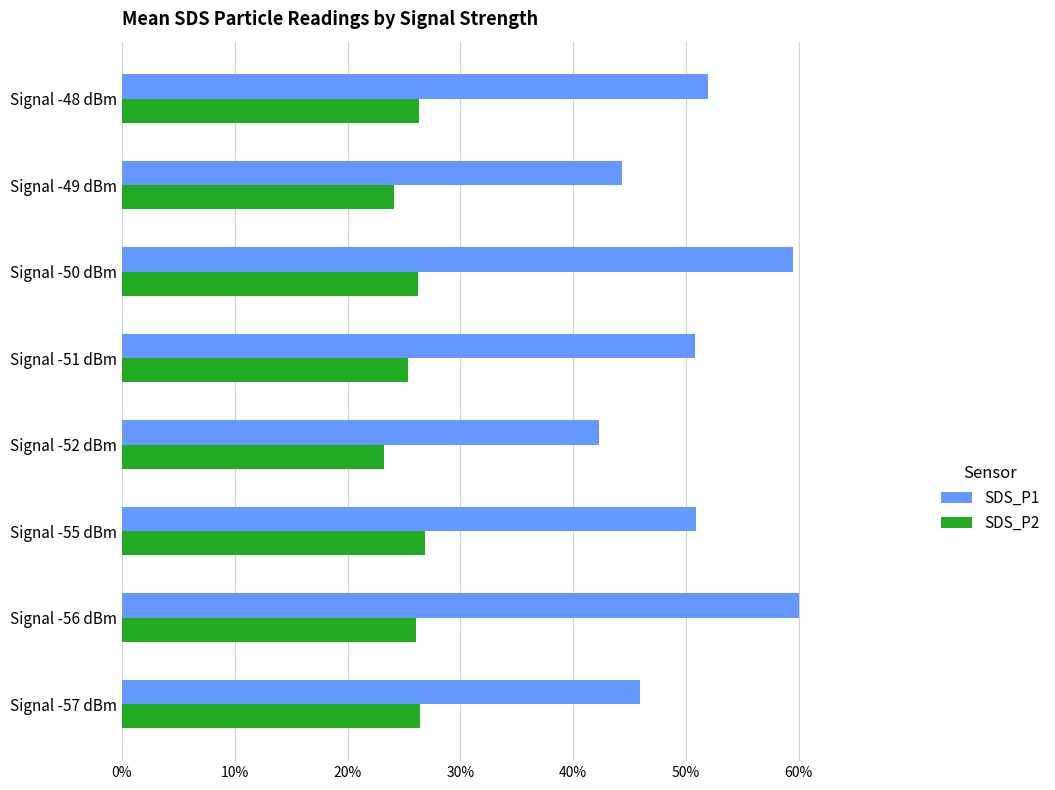

What is the average value of the SDS_P1 series?

50.7